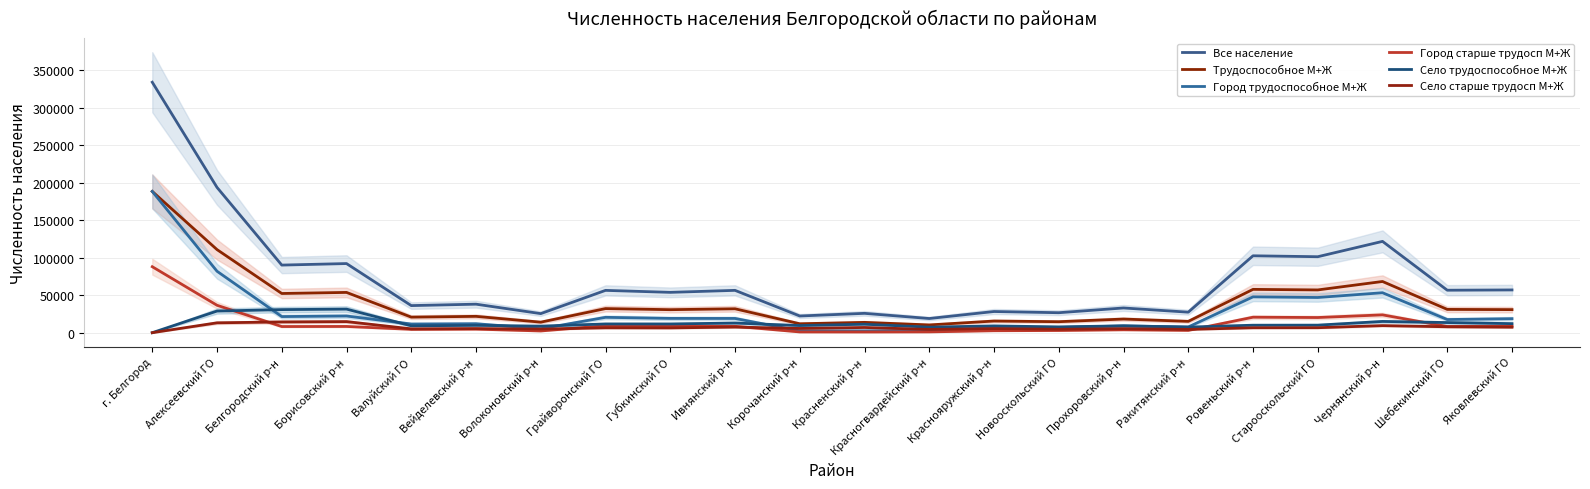

True or false: Все население and Село старше трудосп М+Ж cross at least once.

False